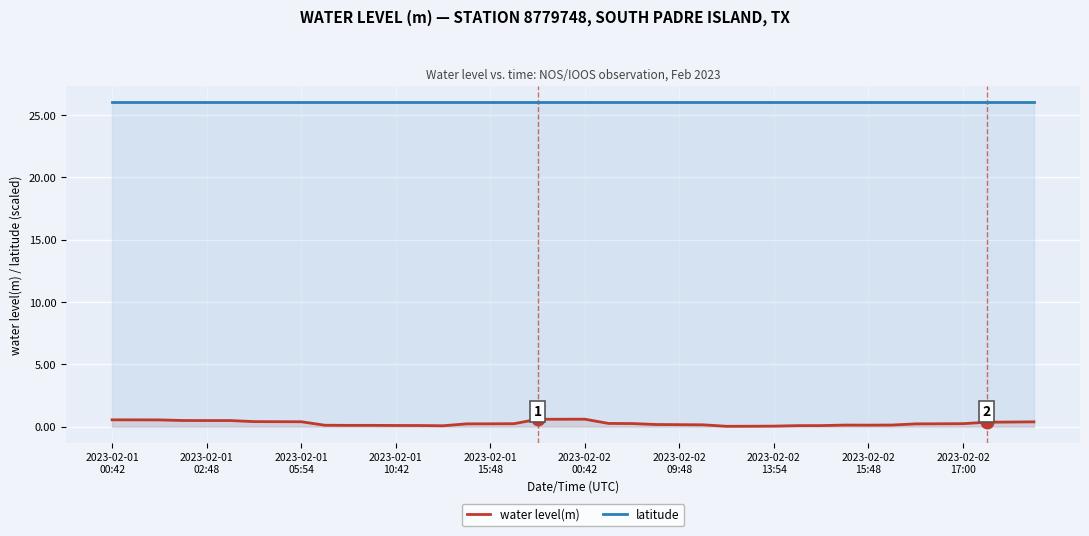

Which series has the largest total across all categories?

latitude